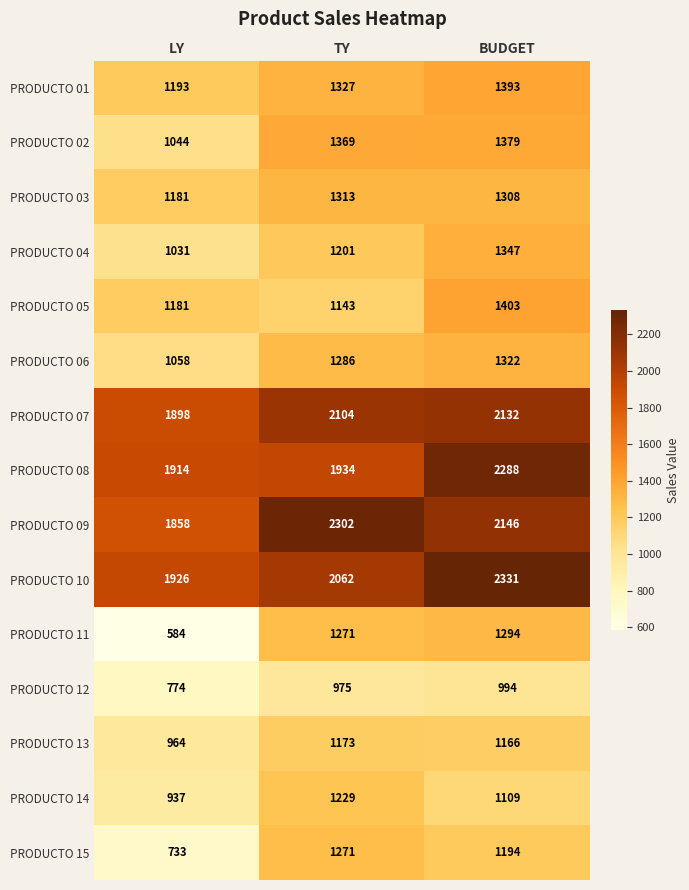

Count the number of data series in this chart.

15